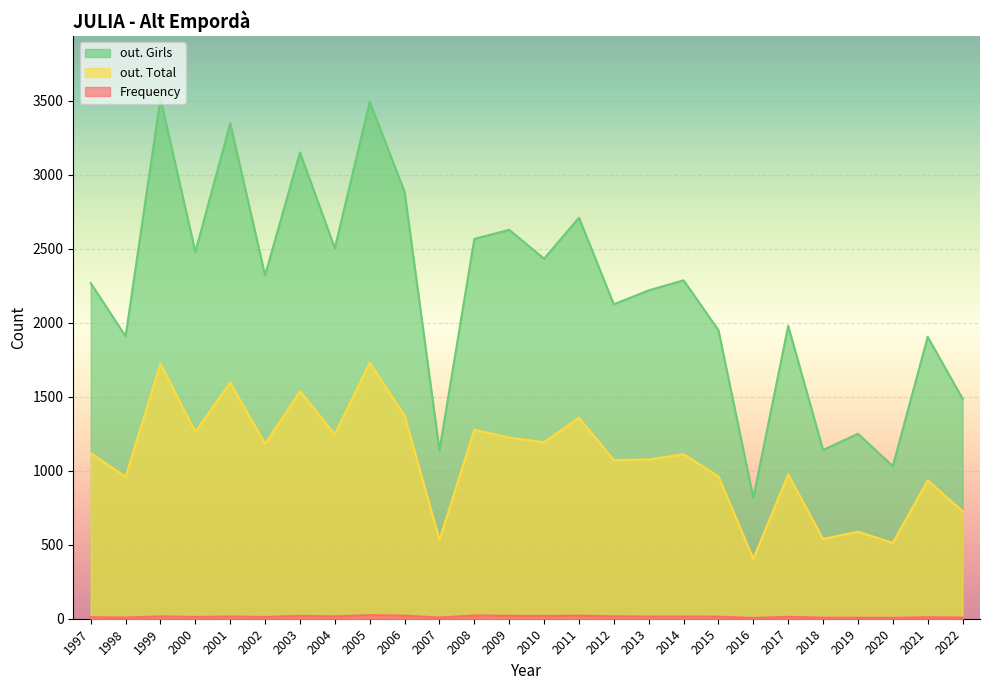

Rank the series at 2000 from lowest to highest value.

Frequency, out. Total, out. Girls